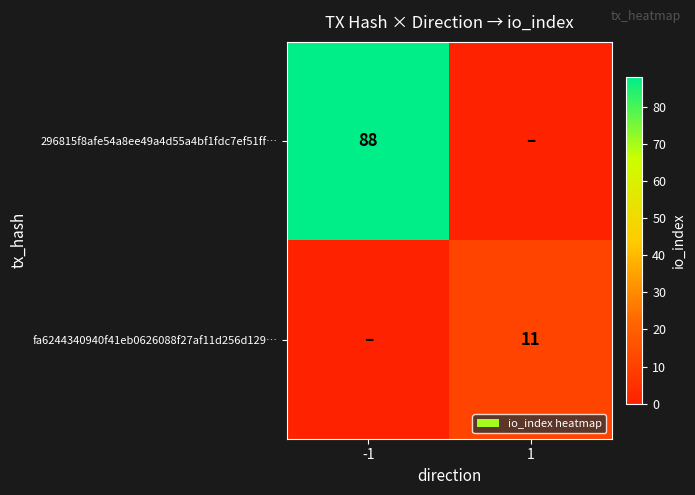

True or false: 296815f8afe54a8ee49a4d55a4bf1fdc7ef51ff… has a value of 30 at -1.

False